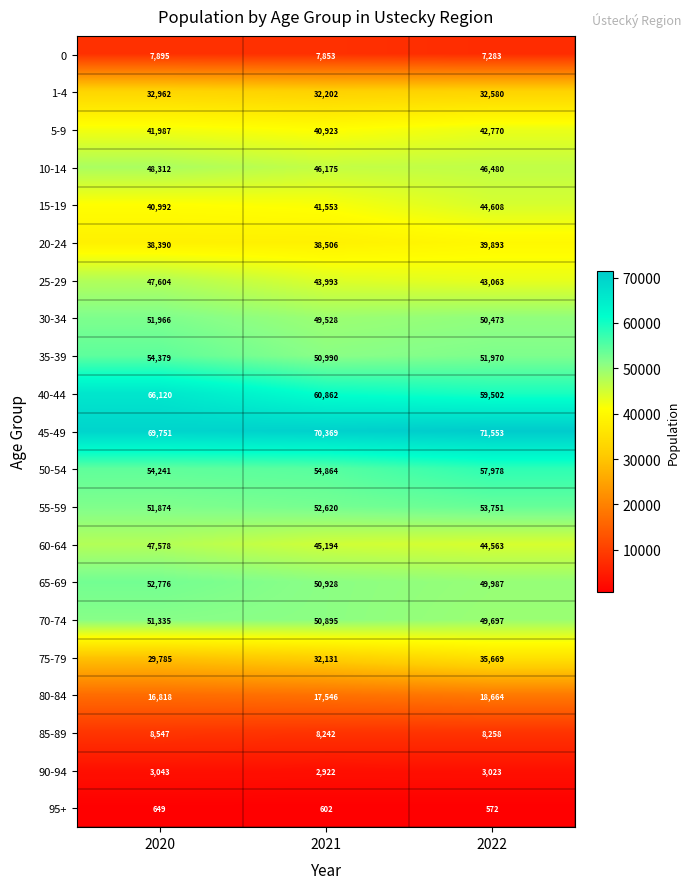

Where is 55-59 nearest to the value 52812?

2021